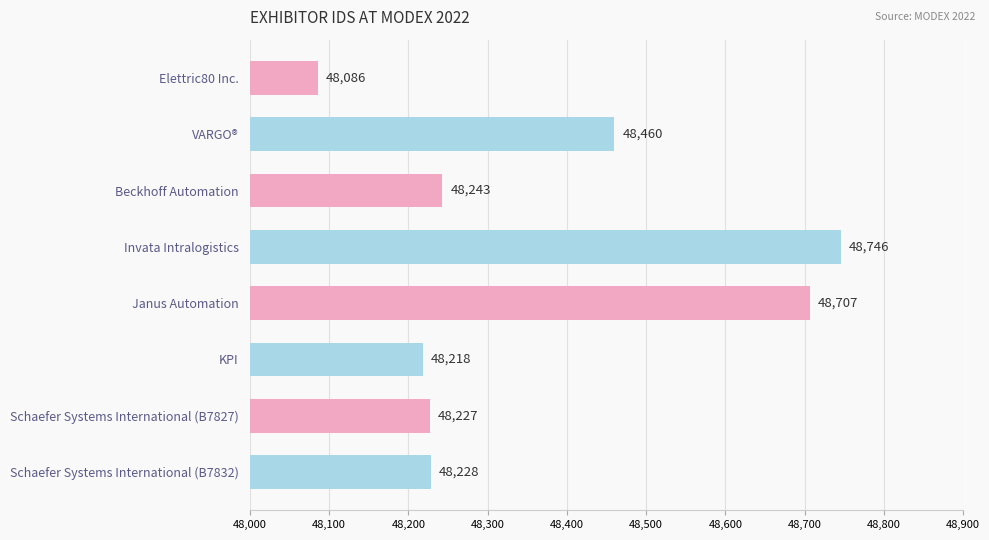

Rank the categories by value from lowest to highest.

Elettric80 Inc., KPI, Schaefer Systems International (B7827), Schaefer Systems International (B7832), Beckhoff Automation, VARGO®, Janus Automation, Invata Intralogistics